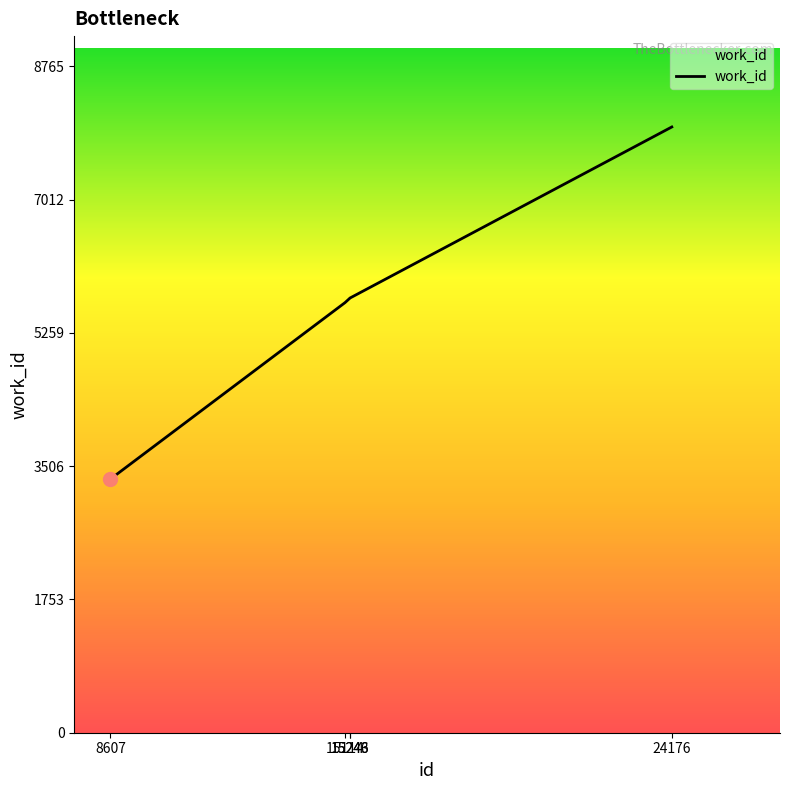

The value at 15246 is 3495. True or false?

False